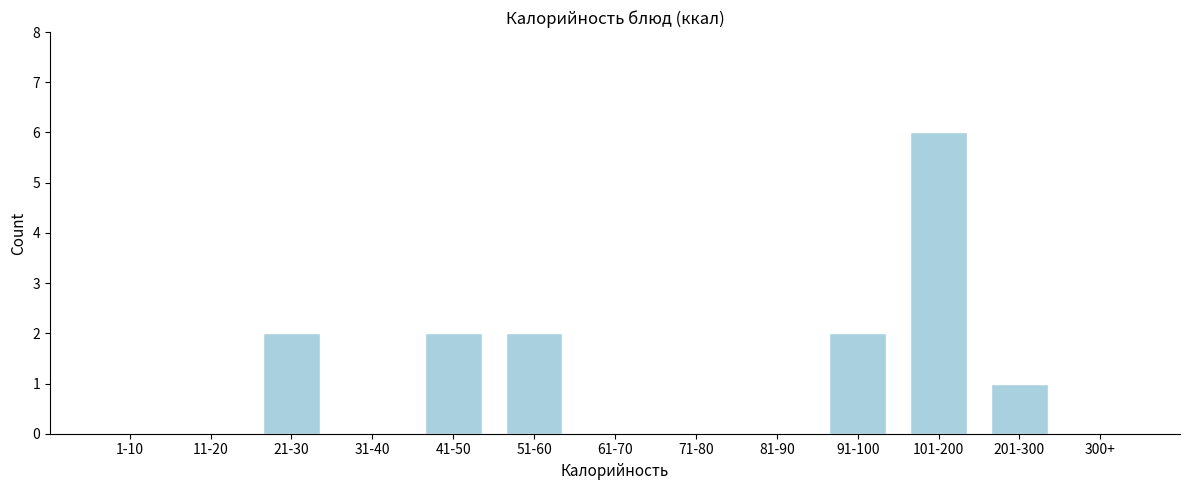

Reading left to right, what are all the values shown in this chart?

1-10=0	11-20=0	21-30=2	31-40=0	41-50=2	51-60=2	61-70=0	71-80=0	81-90=0	91-100=2	101-200=6	201-300=1	300+=0